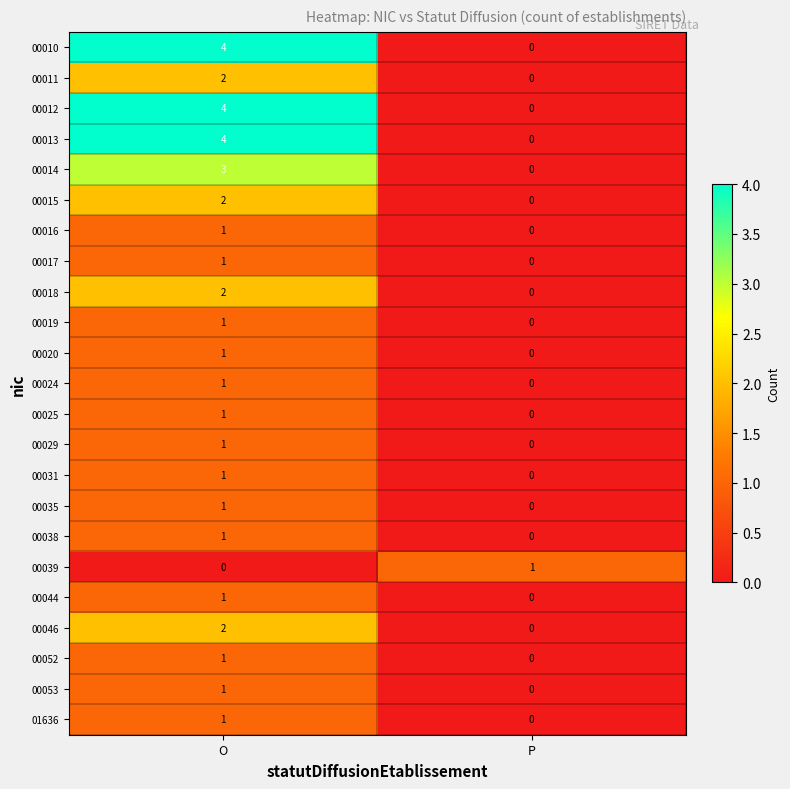

Is the value of 00017 at O greater than the value of 00018 at P?

Yes